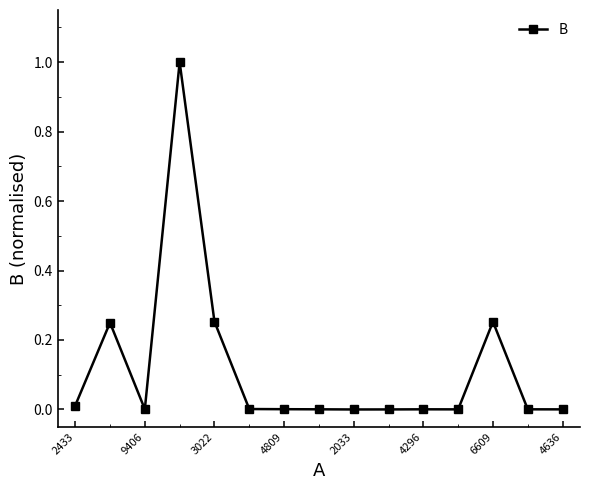

Is this an area chart (filled region under the line)?

No